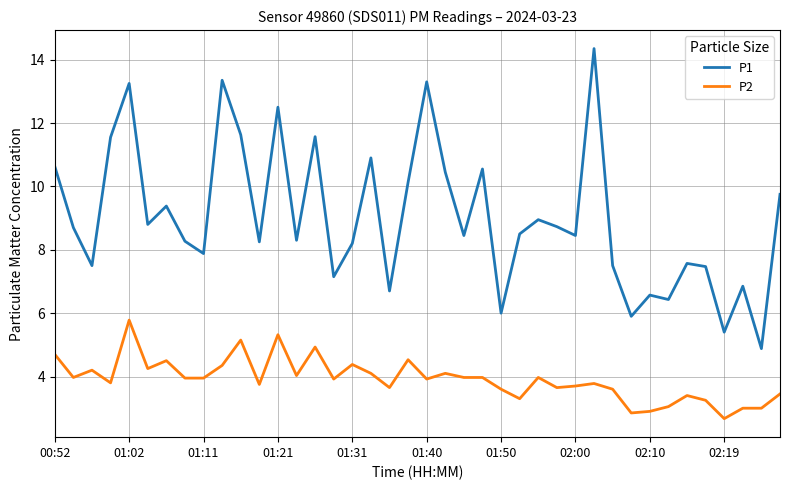

Which series has the largest range (max minus min)?

P1